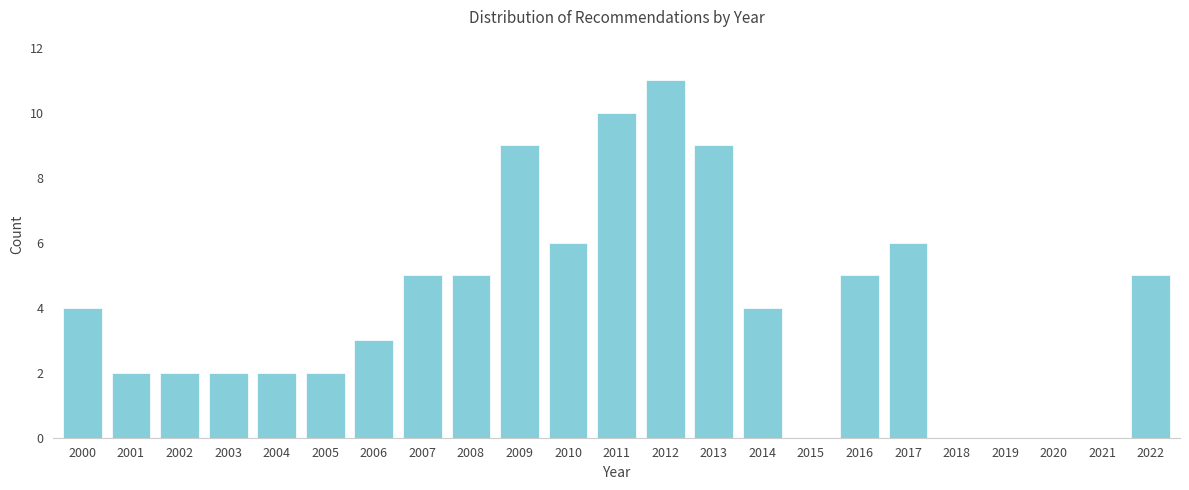

Reading left to right, what are all the values shown in this chart?

2000=4	2001=2	2002=2	2003=2	2004=2	2005=2	2006=3	2007=5	2008=5	2009=9	2010=6	2011=10	2012=11	2013=9	2014=4	2015=0	2016=5	2017=6	2018=0	2019=0	2020=0	2021=0	2022=5